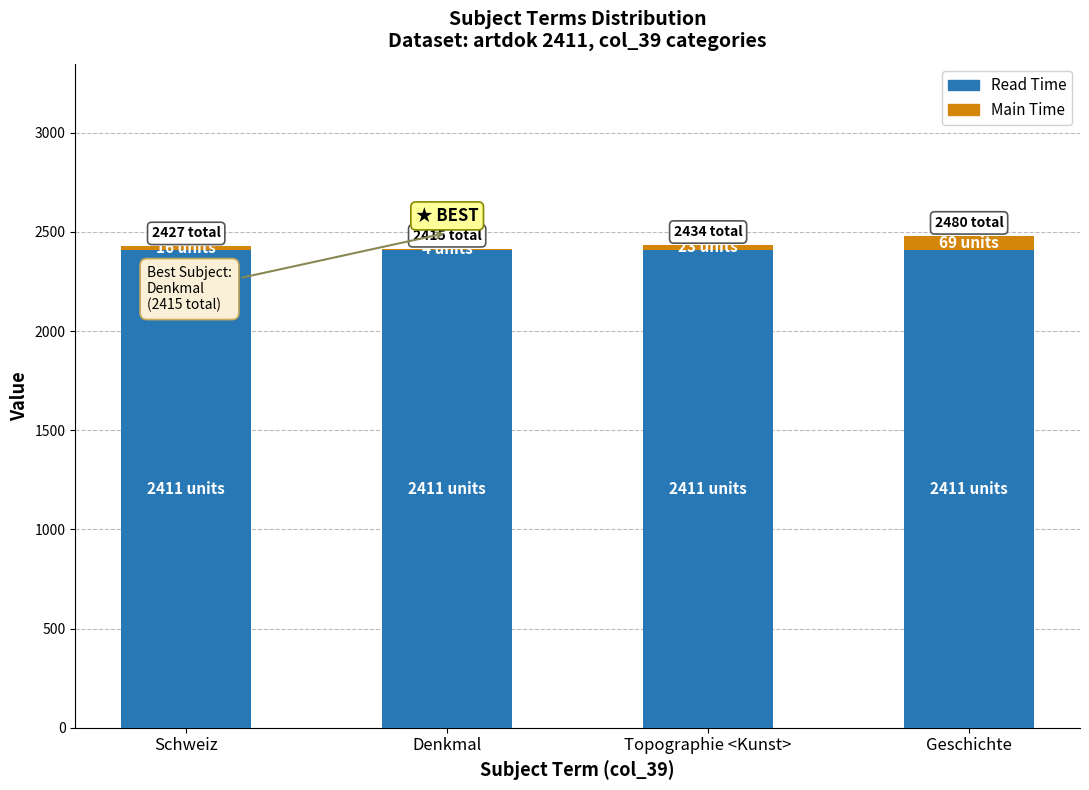

The value of Read Time at Denkmal is 4280. True or false?

False